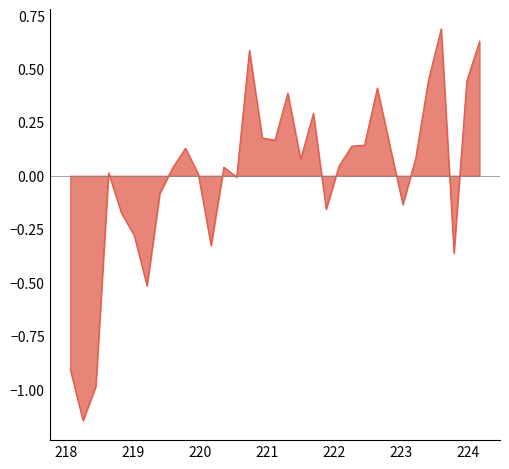

What is the maximum value shown in the chart?

0.7